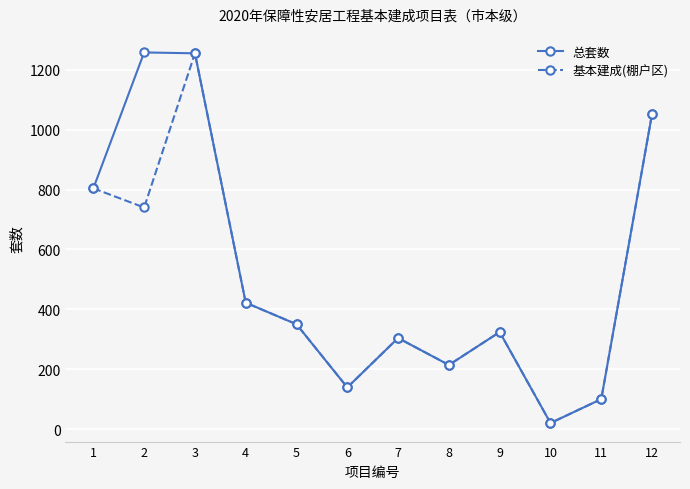

At which category does 基本建成(棚户区) reach its first local peak?

3